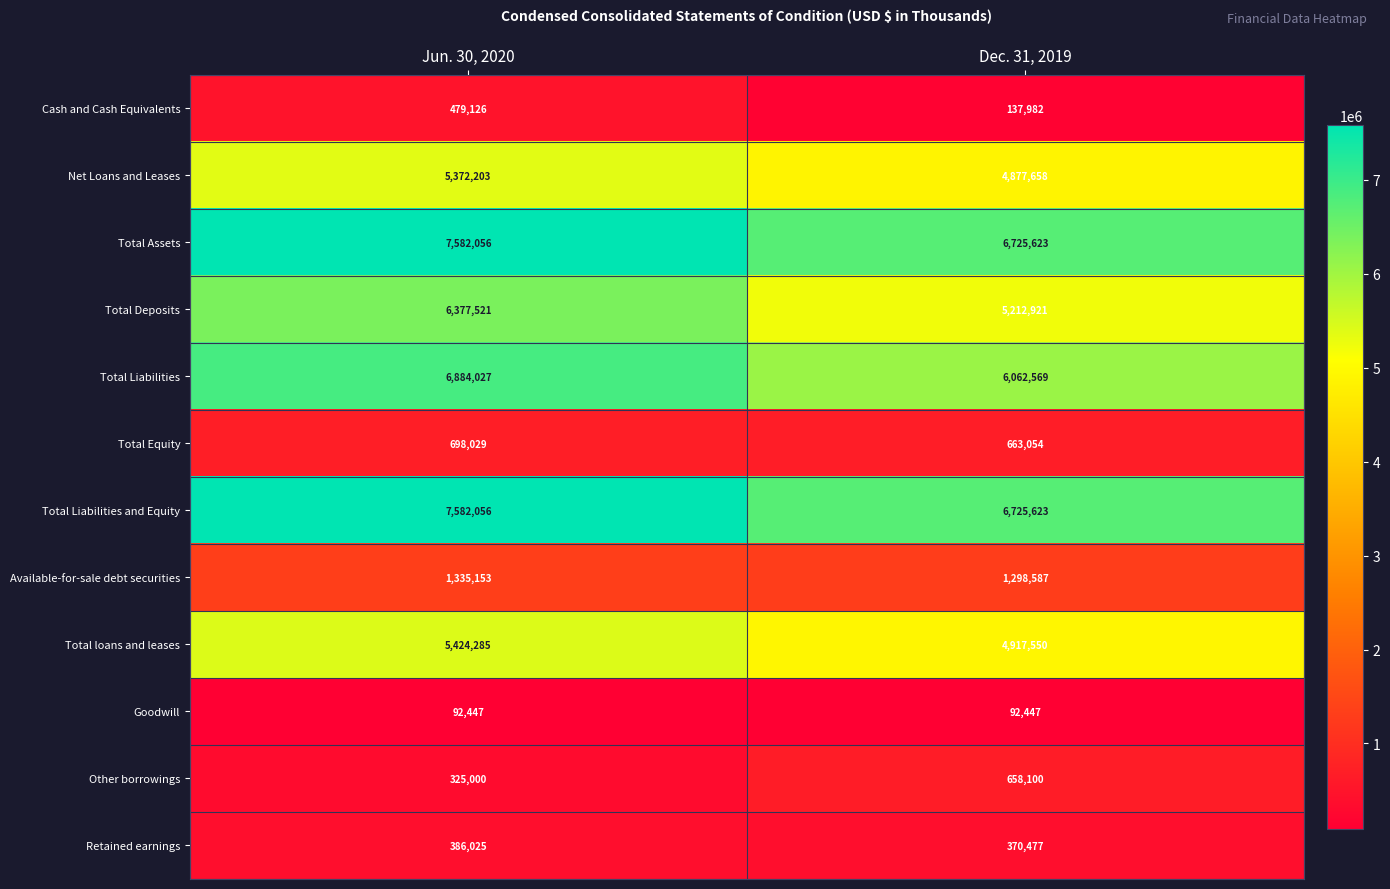

What is the spread (max minus min) of values at Jun. 30, 2020?

7489609